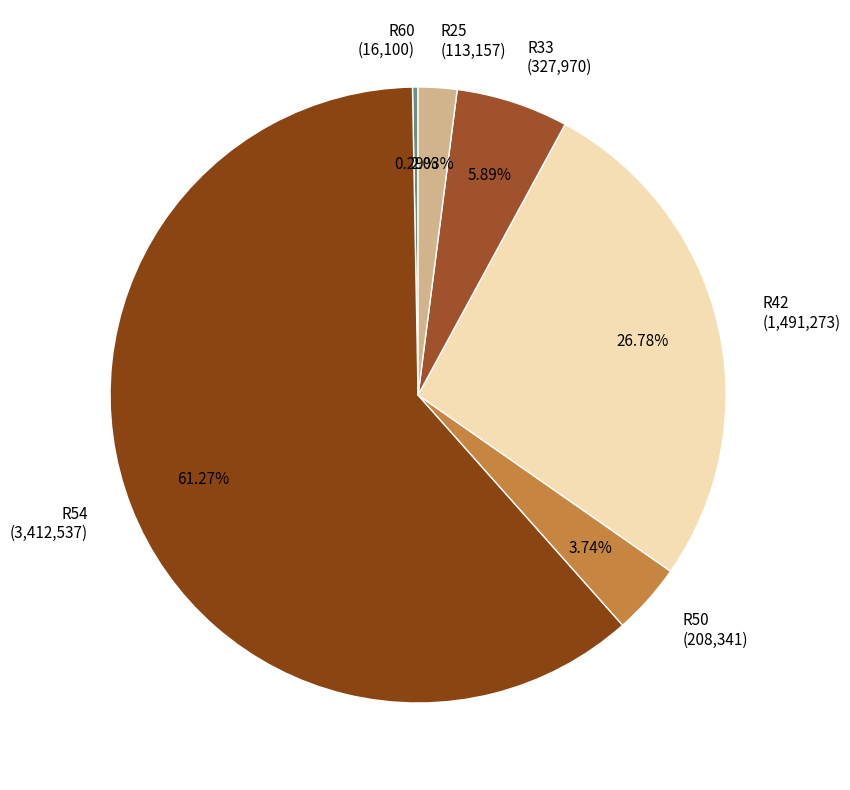

Which slice is the smallest?

R60